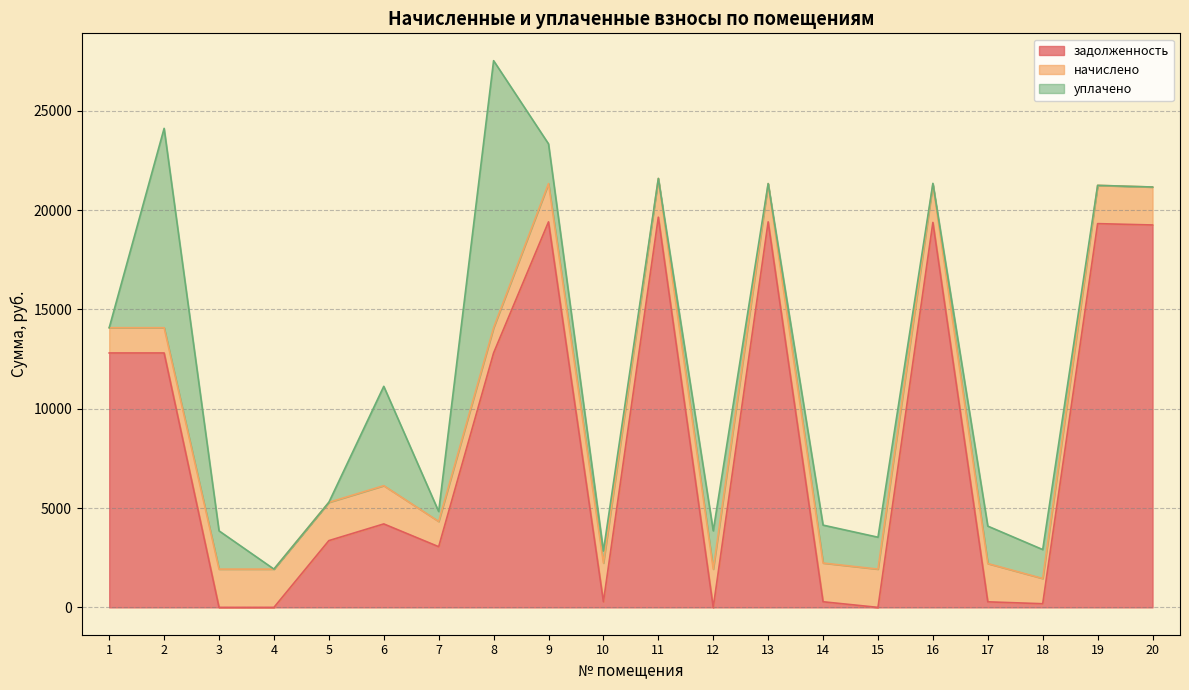

The value of начислено at 8 is 1271.4. True or false?

True